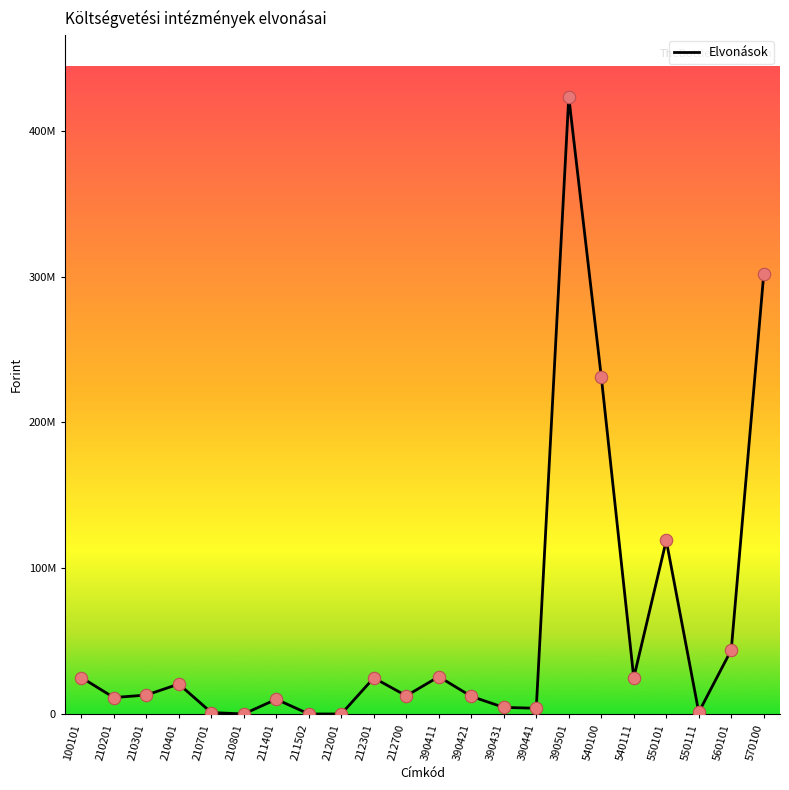

What is the change in value from 210201 to 570100?

+290455268